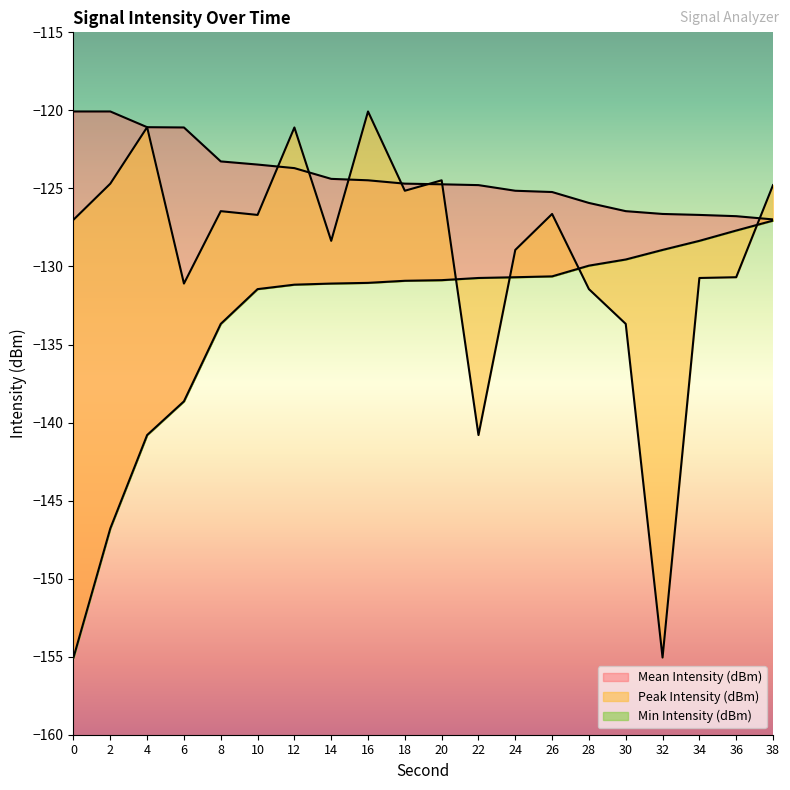

How many values in the Min Intensity (dBm) series exceed -130?

6